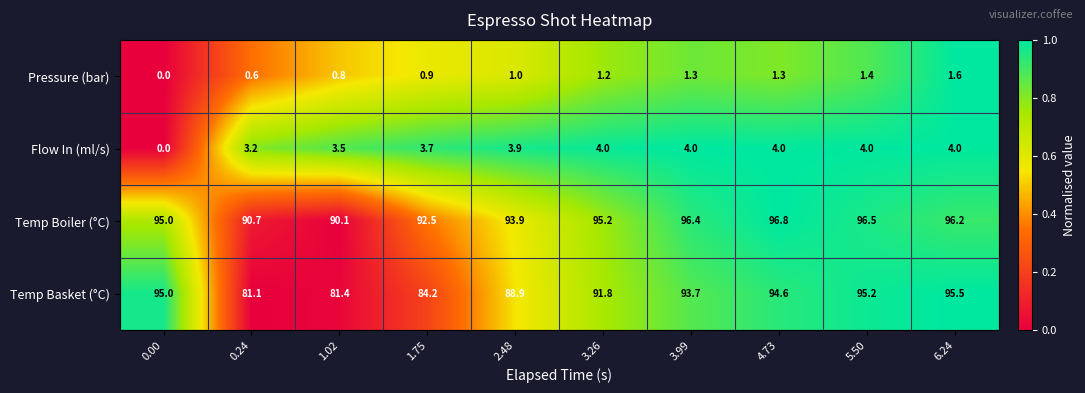

Count the number of categories in the chart.

10